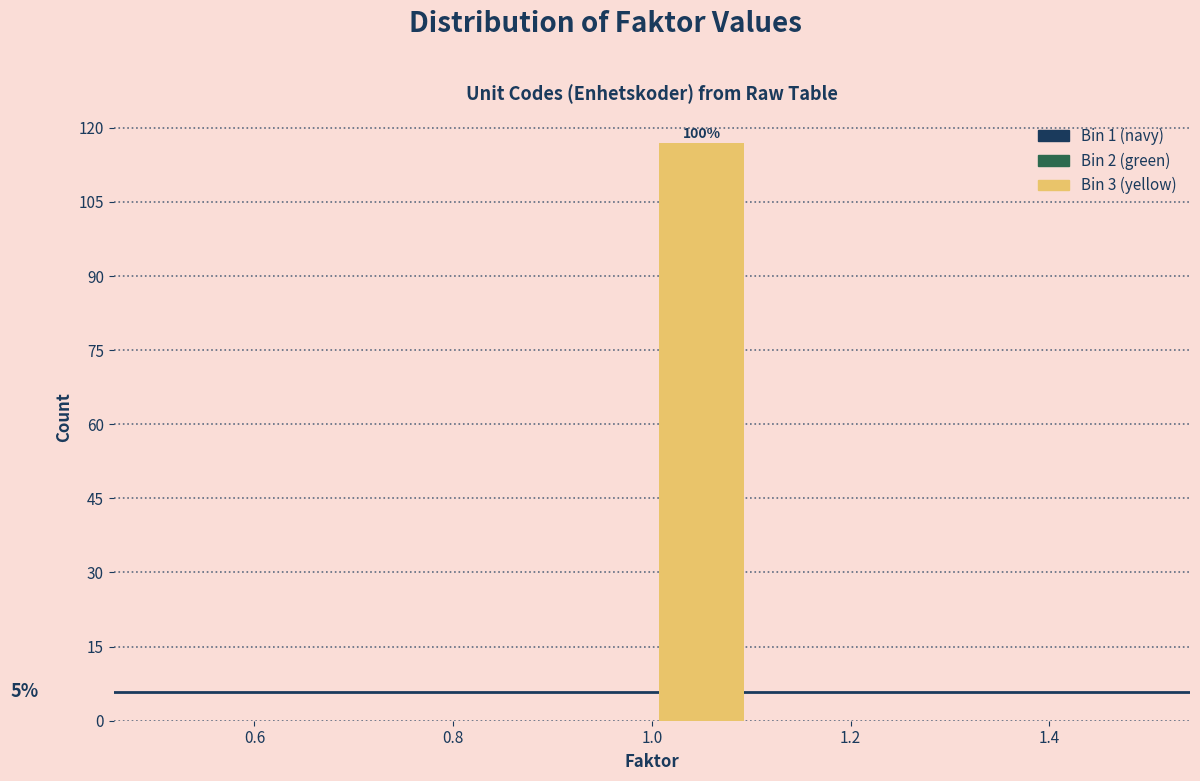

Over which range of the x-axis is the bar tallest?

1.0 to 1.1